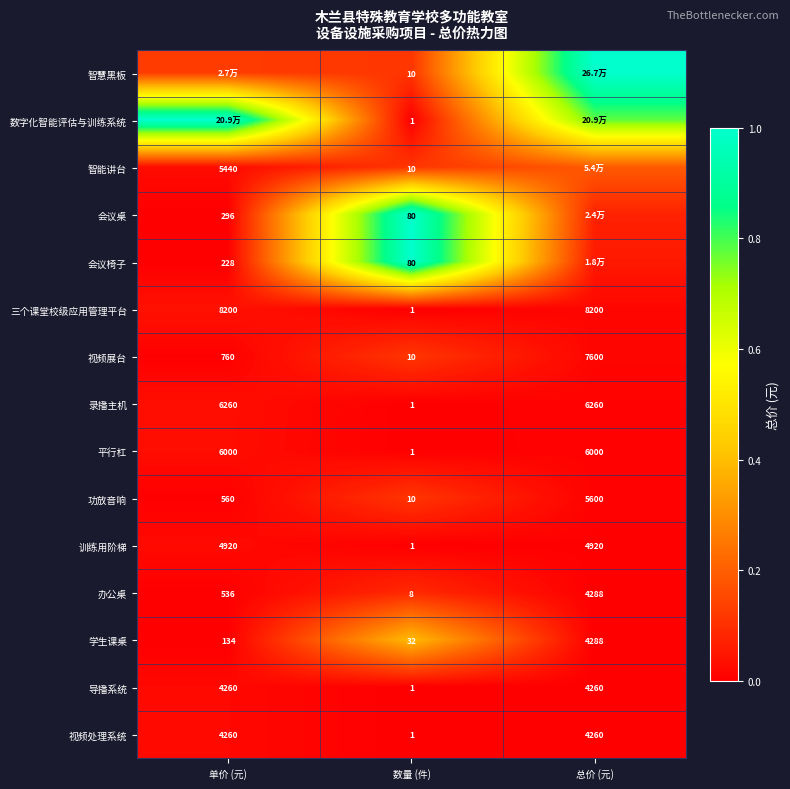

List the labels in order of 视频展台 value, smallest first.

数量 (件), 单价 (元), 总价 (元)